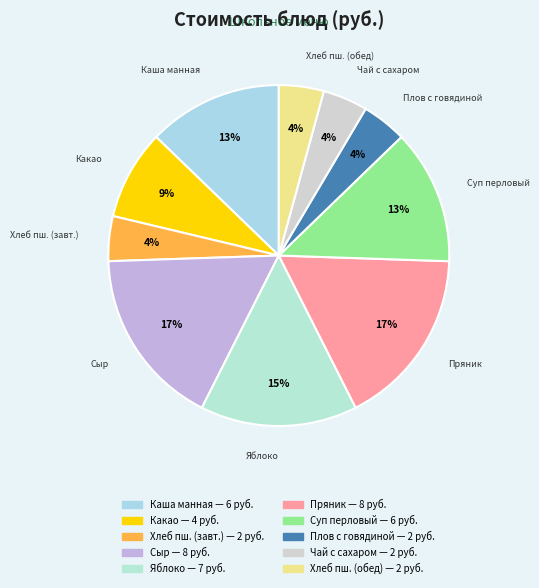

To the nearest percent, what is the difference between the largest and smallest slice percentages?

13%